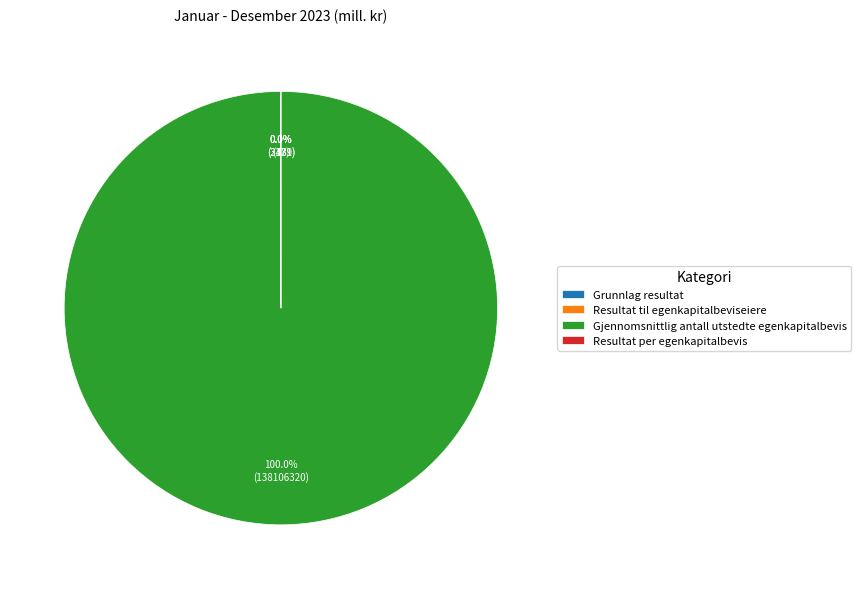

The Gjennomsnittlig antall utstedte egenkapitalbevis slice represents 100% of the pie. True or false?

True